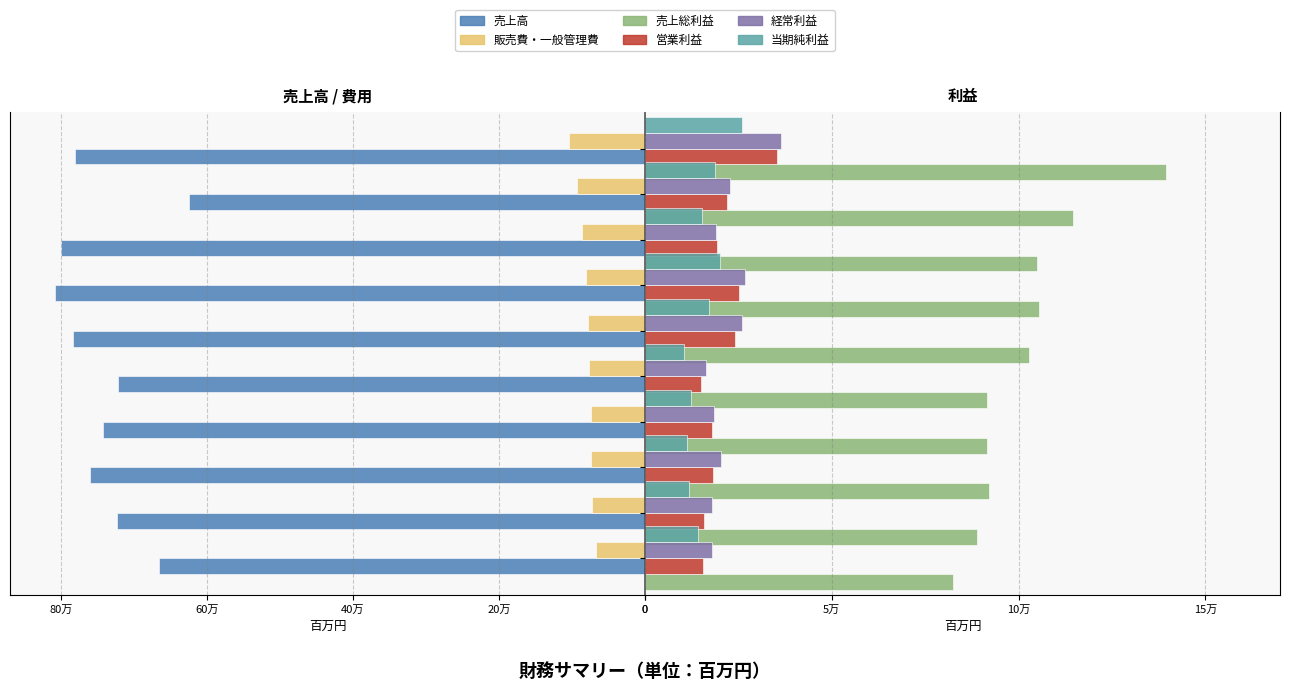

List the series in order of their peak value, highest first.

売上高, 売上総利益, 販売費・一般管理費, 経常利益, 営業利益, 当期純利益